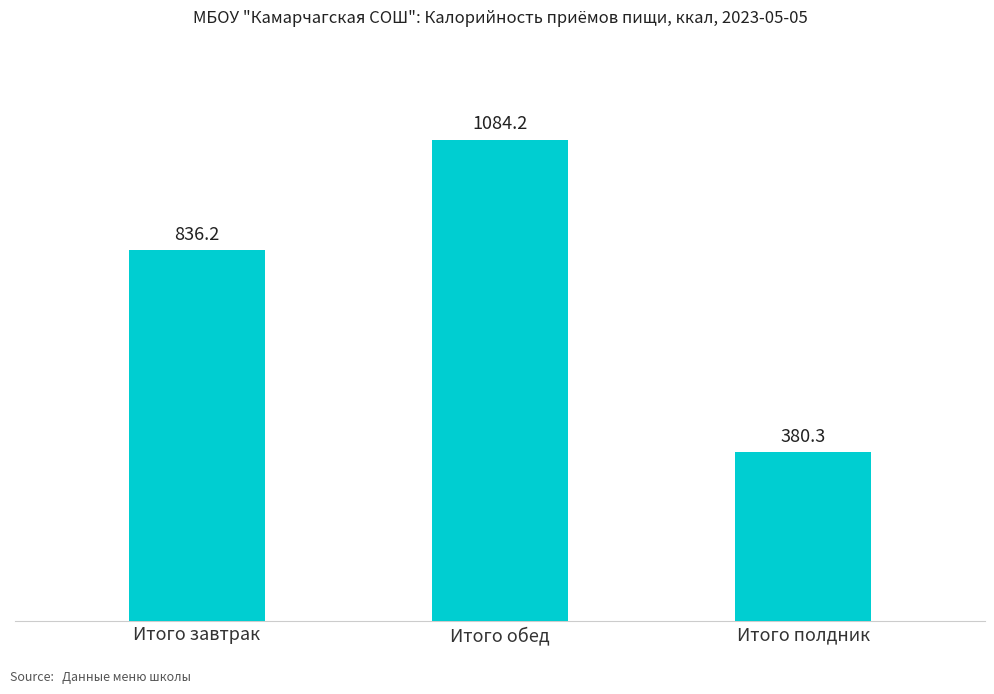

What is the average value?

766.9